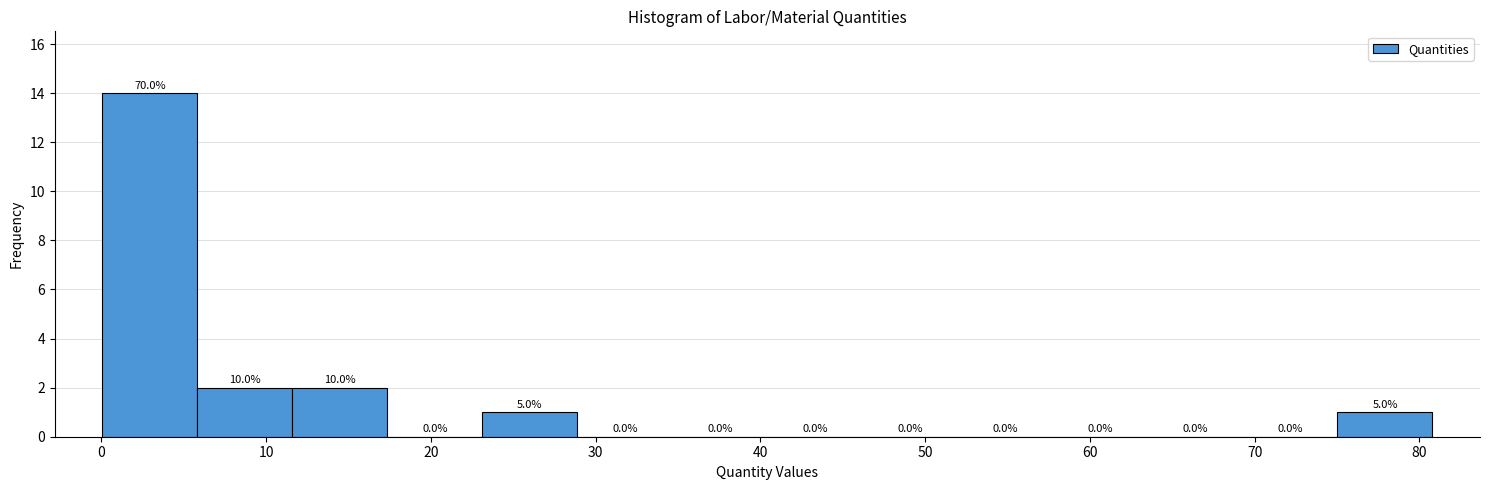

Over which range of the x-axis is the bar tallest?

0 to 6